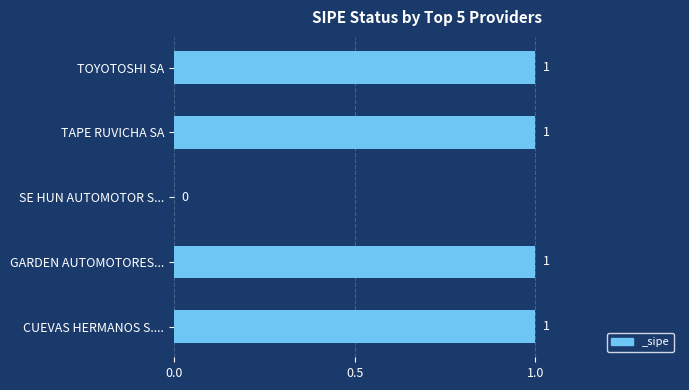

What is the greatest value displayed?

1